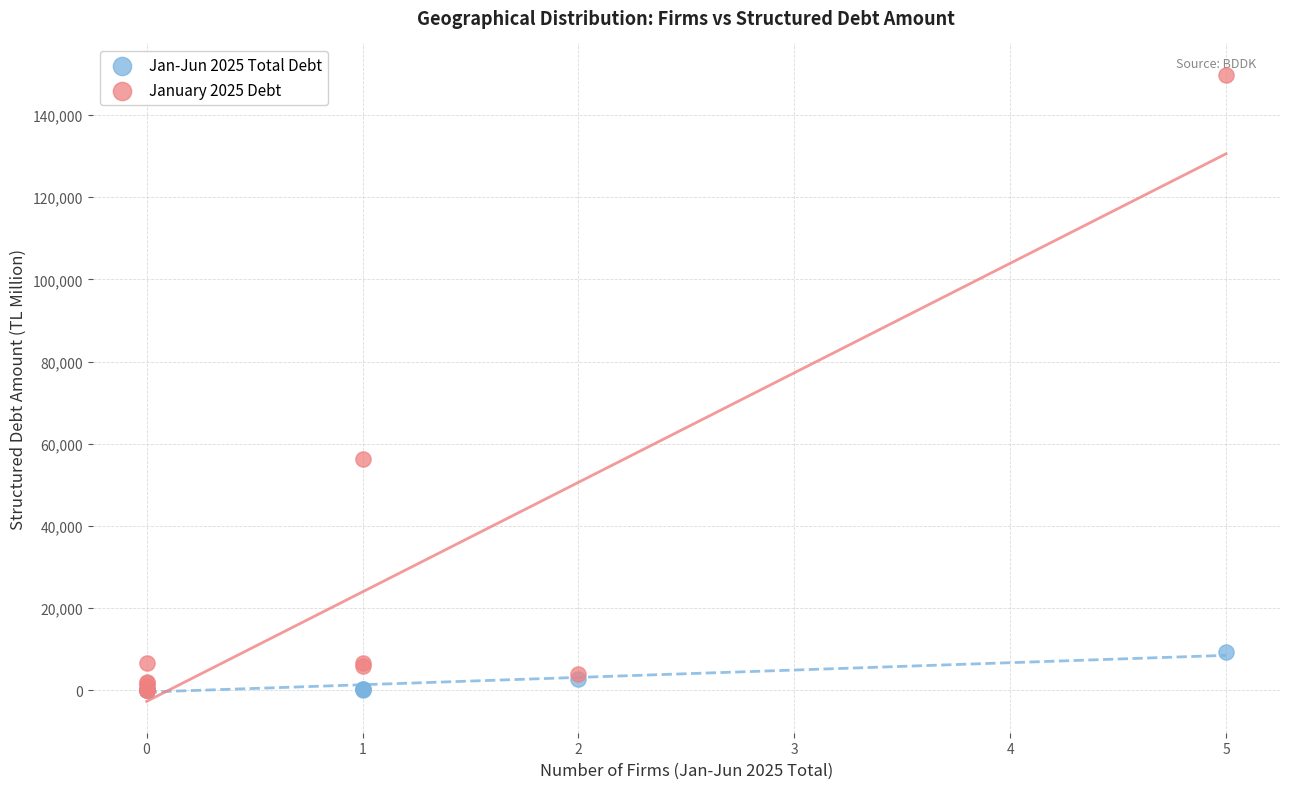

Across all series, what Y value is closest to 74886?

56269.3